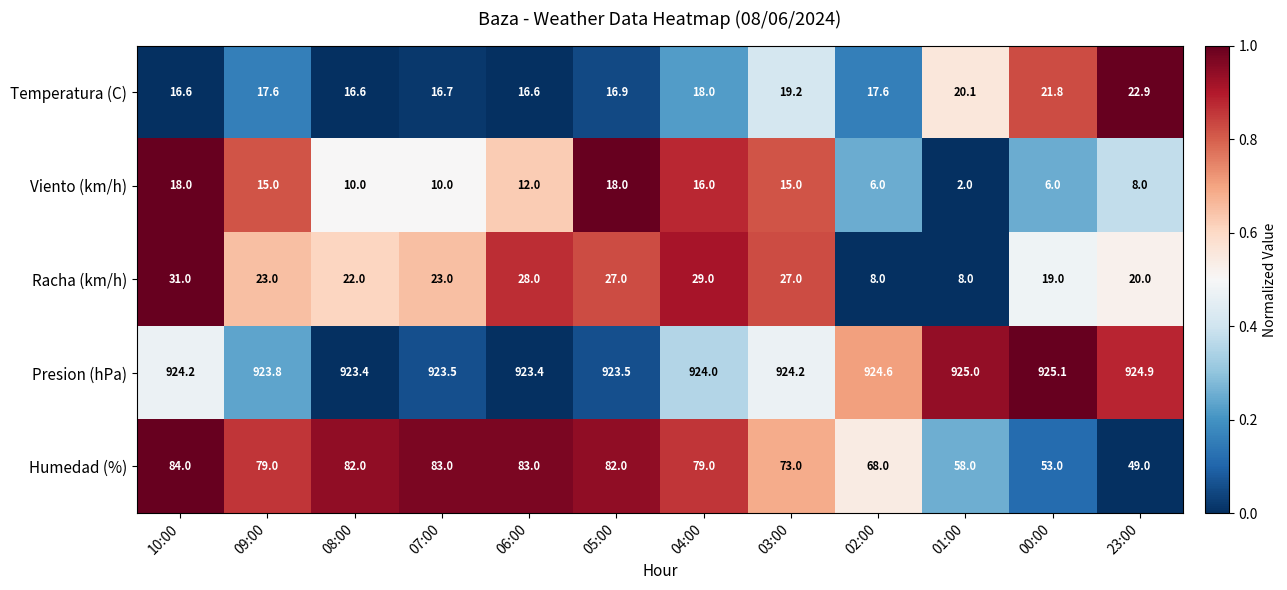

What is the sum of all Racha (km/h) values?

265.0